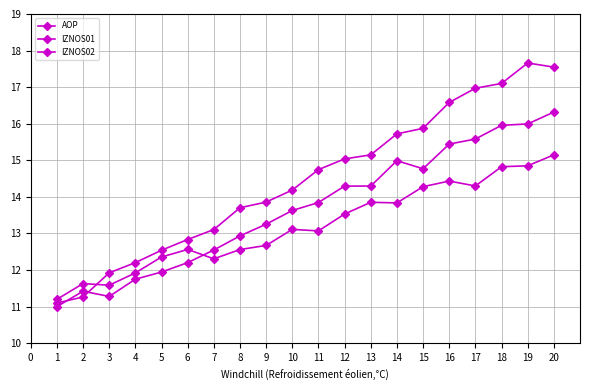

What is the difference between the maximum and second lowest values in the IZNOS01 series?

6.4